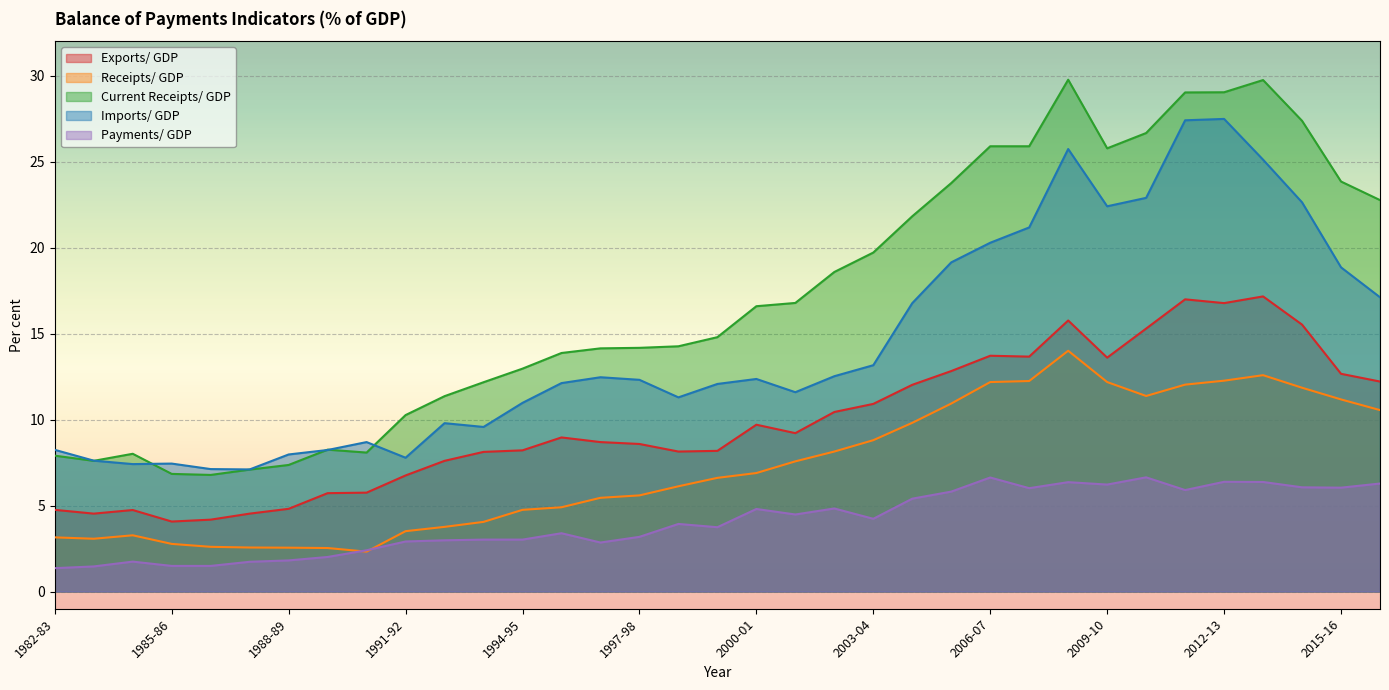

How many lines are shown in the chart?

5